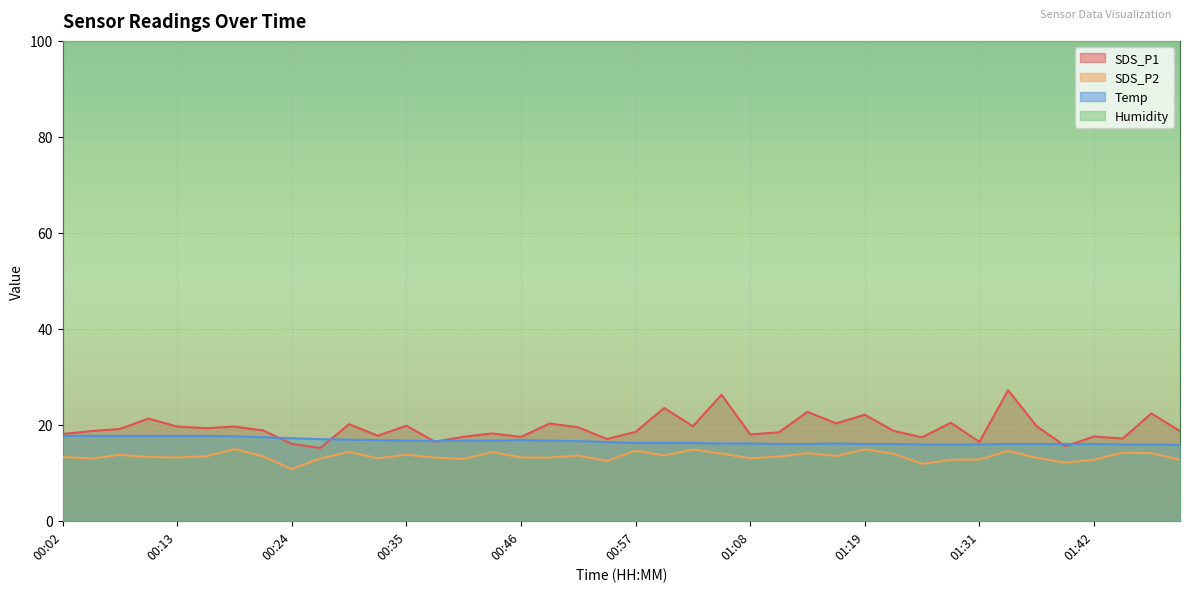

Does the chart display data point markers on the line(s)?

No